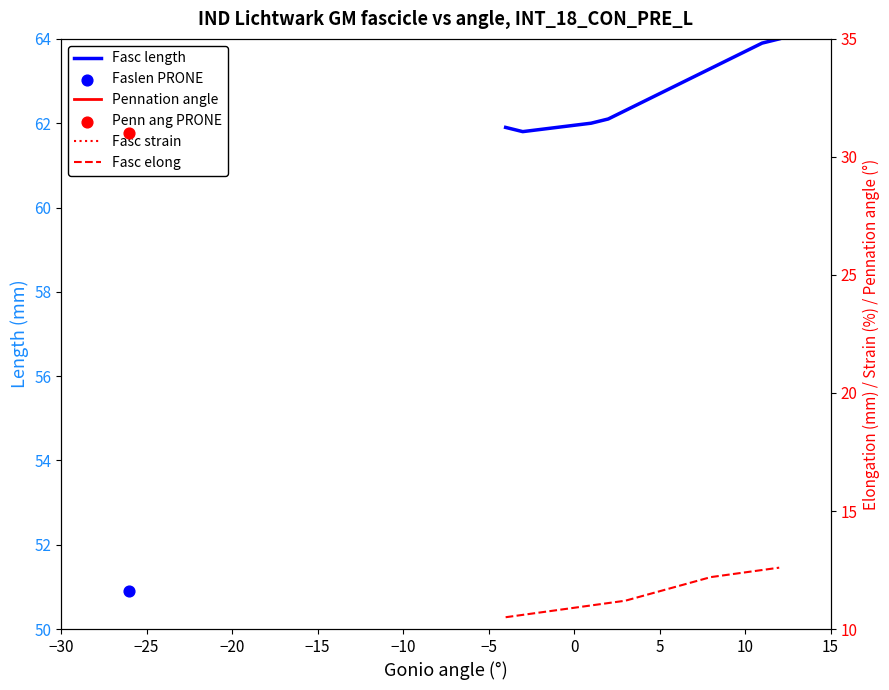

Is the value of Pennation angle at 16 greater than the value of Fasc elong at 15?

Yes